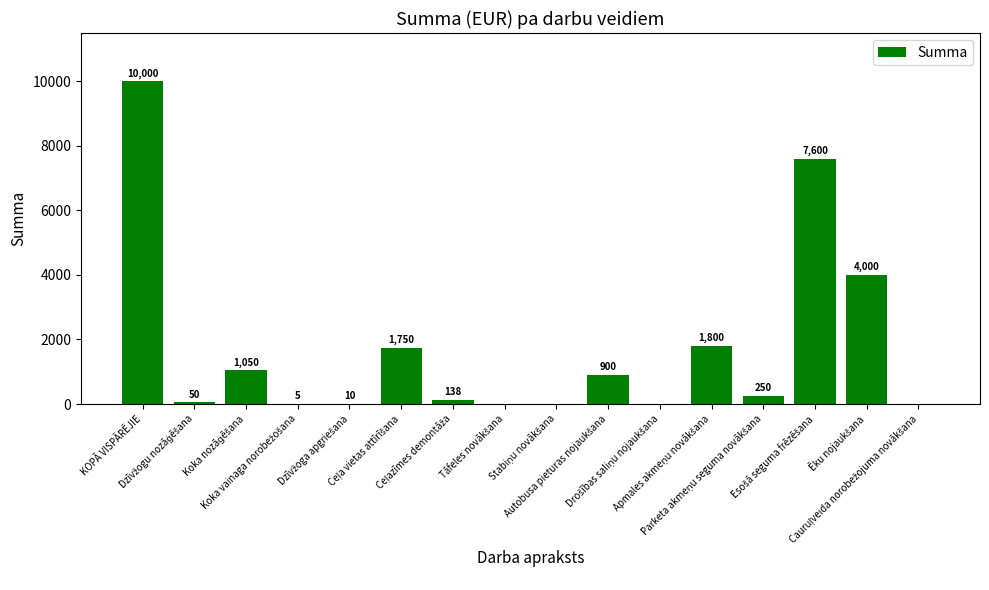

What is the greatest value displayed?

10000